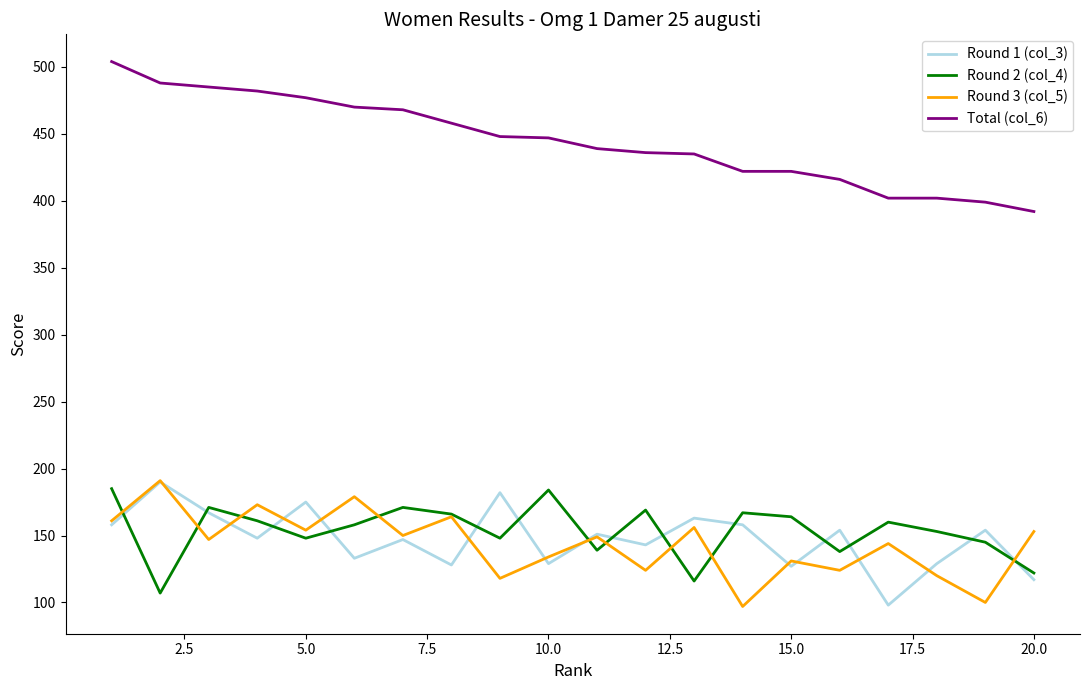

Count the number of categories in the chart.

20